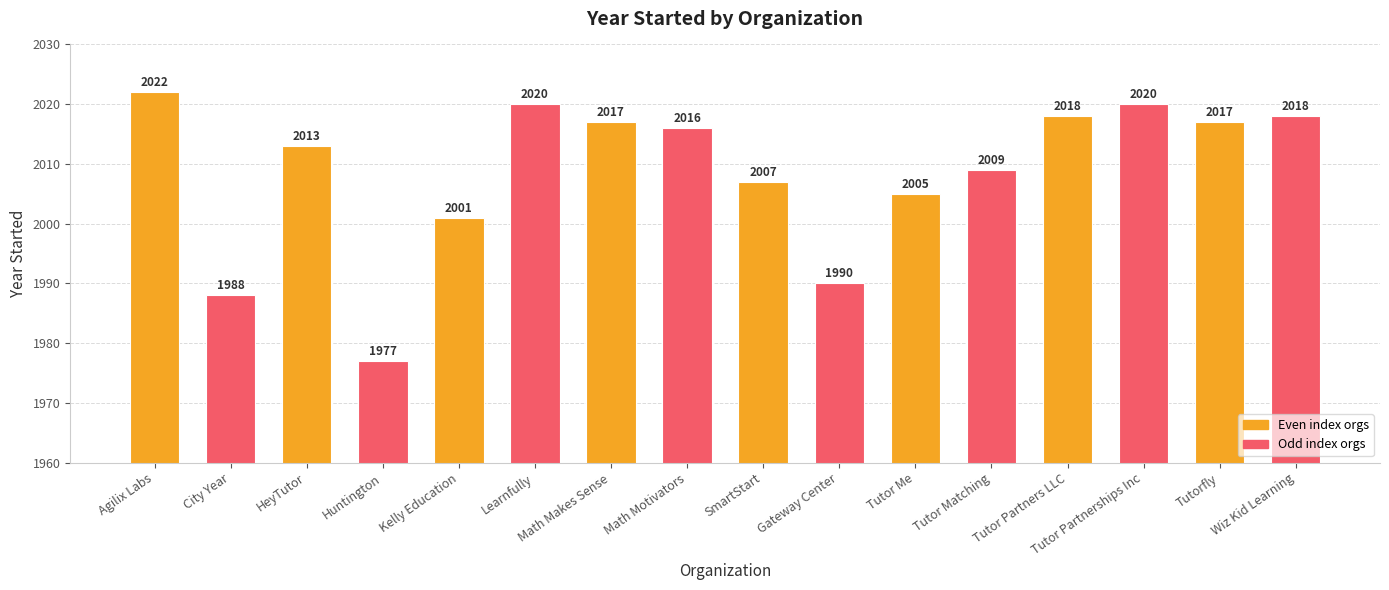

What is the value of the 8th bar from the left?

2016